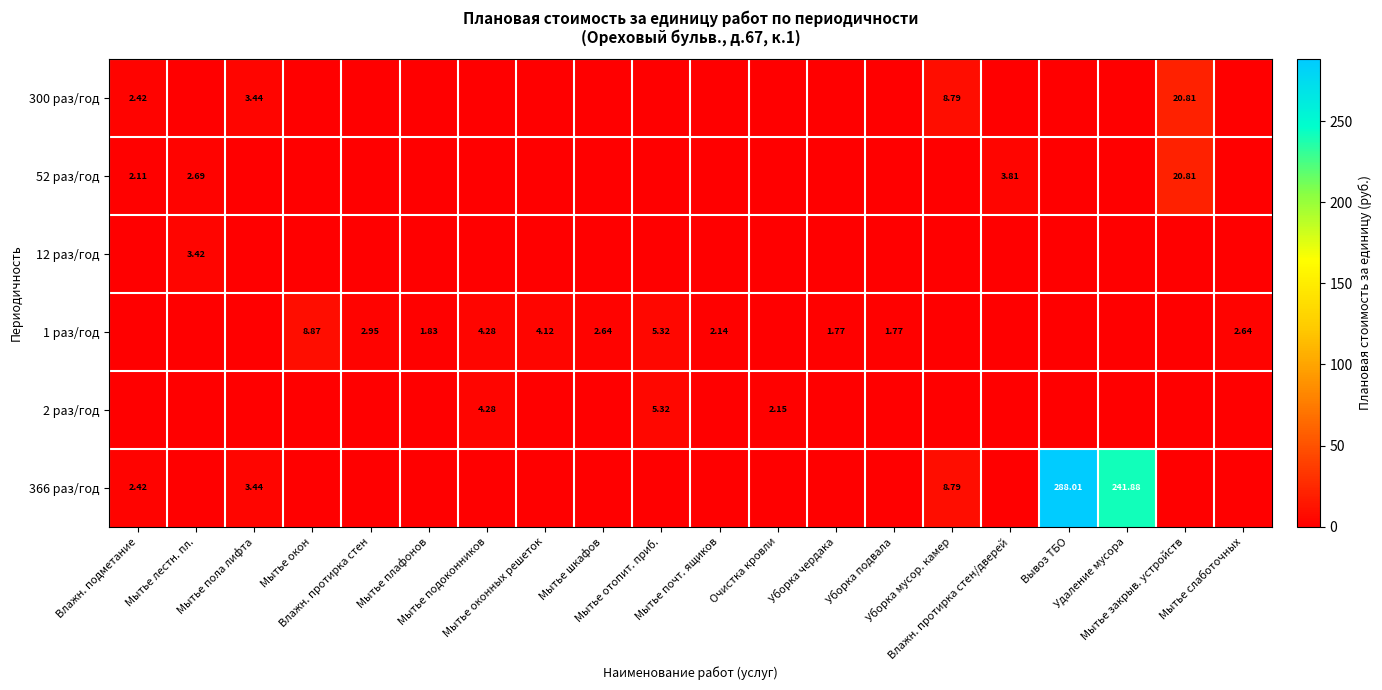

The 1 раз/год series shows -4.3 at Мытье пола лифта. True or false?

False